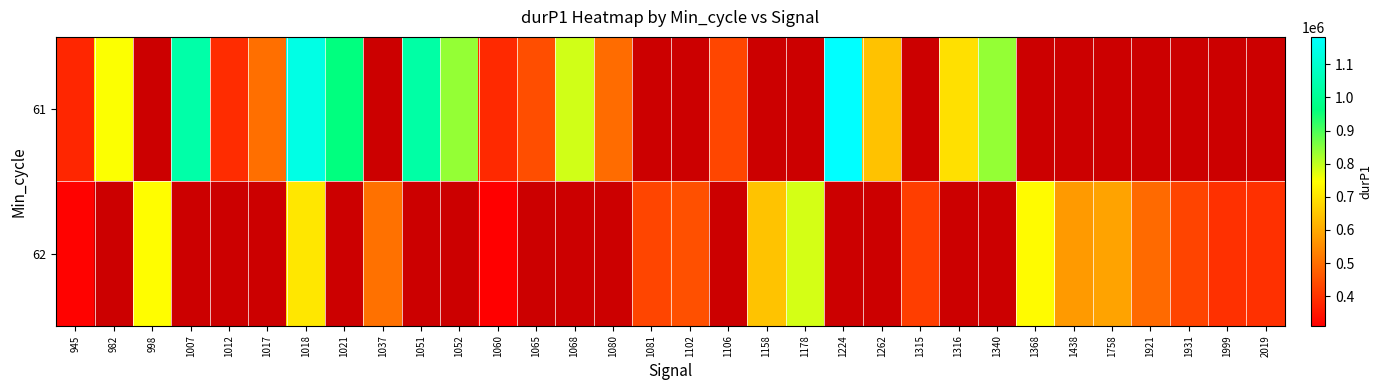

What is the minimum value shown in the chart?

311034.0